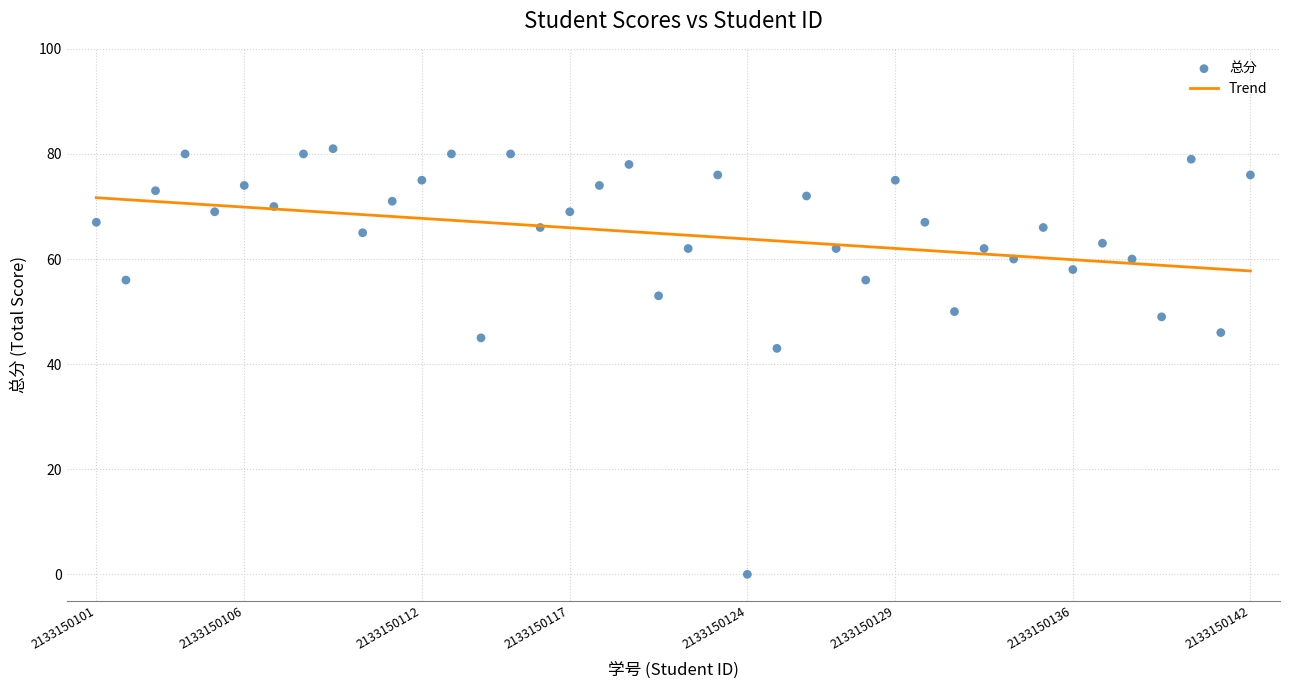

What is the range of Y values (max minus min)?

81